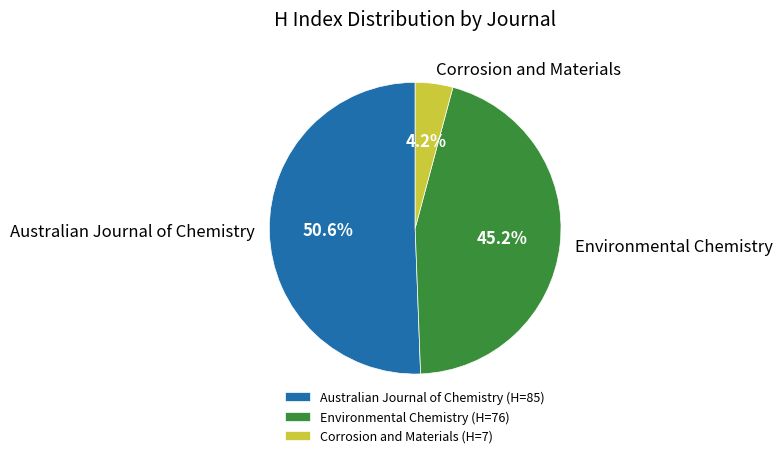

Which has a higher value, Environmental Chemistry or Corrosion and Materials?

Environmental Chemistry